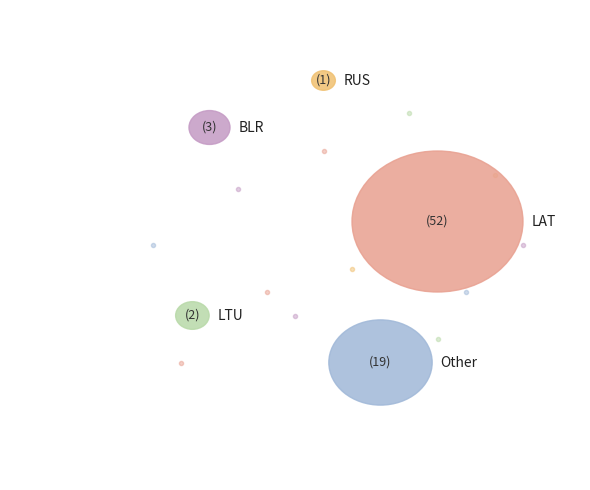

What is the ratio of the value at Other to the value at LTU?

9.5